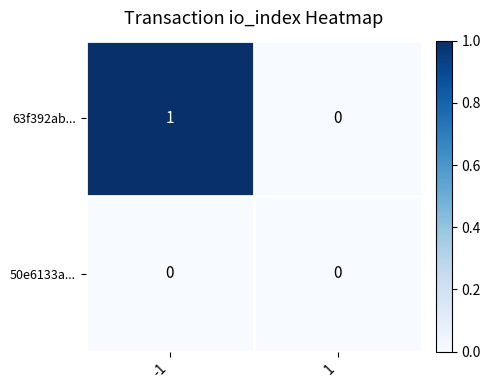

Which series has the largest total across all categories?

63f392ab...